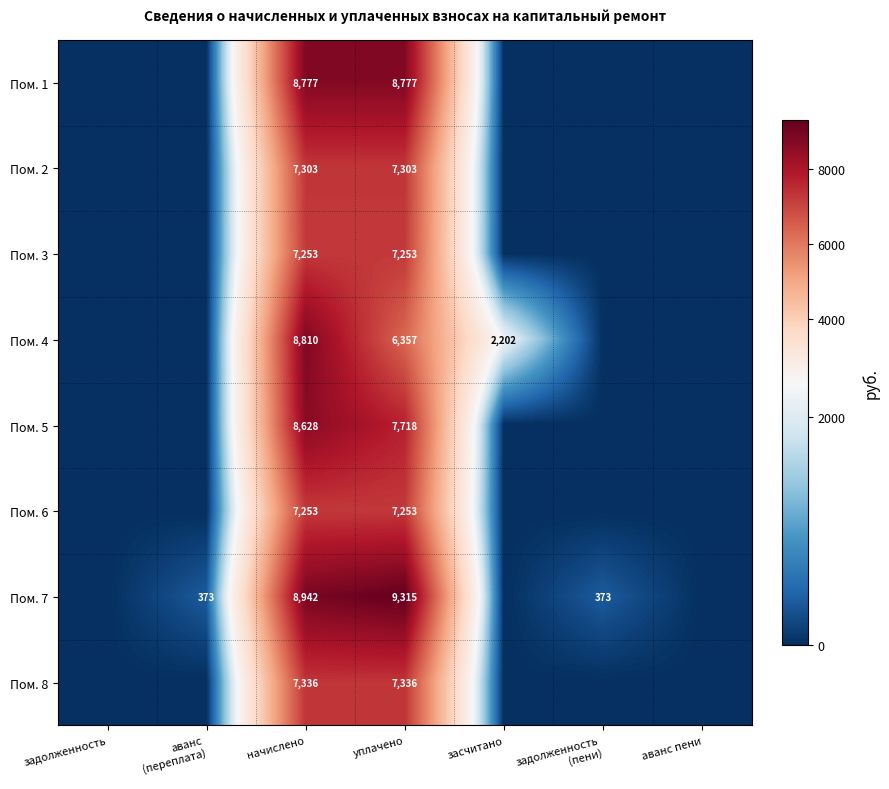

The Пом. 1 series shows 12585 at начислено. True or false?

False